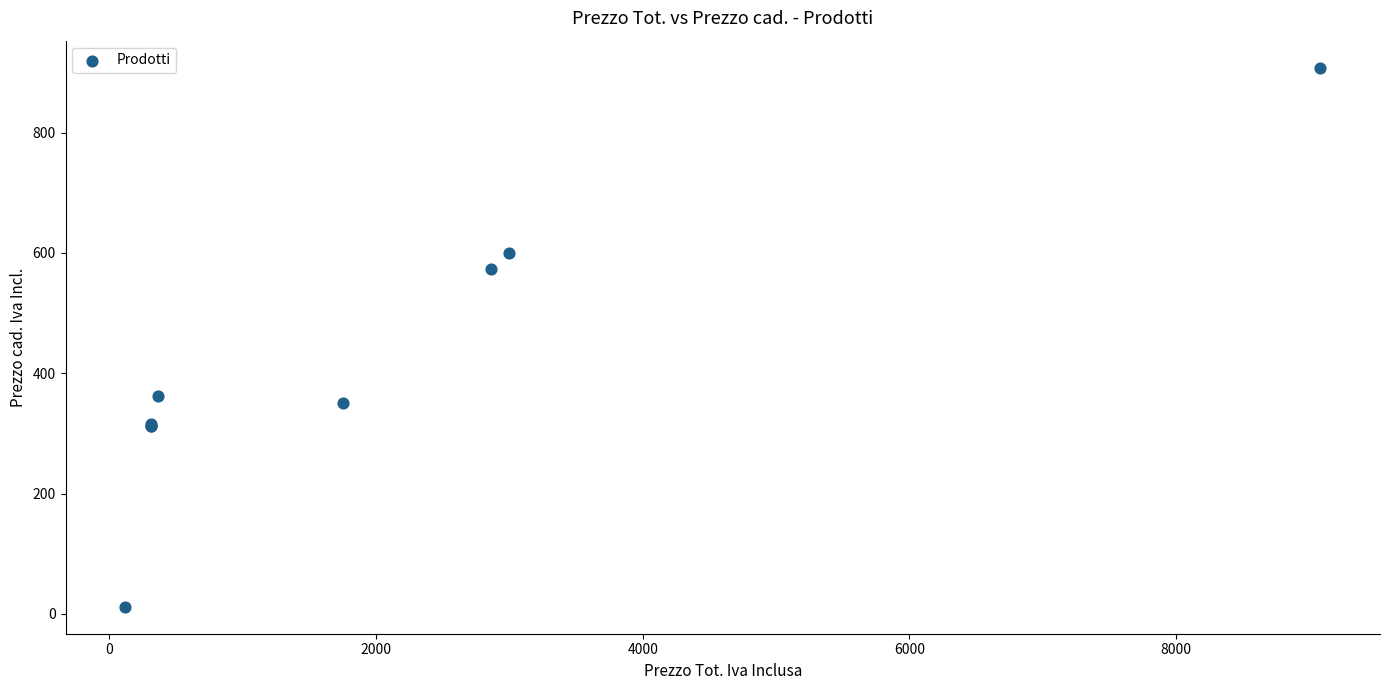

What Y value in the scatter plot is closest to 460?

362.0